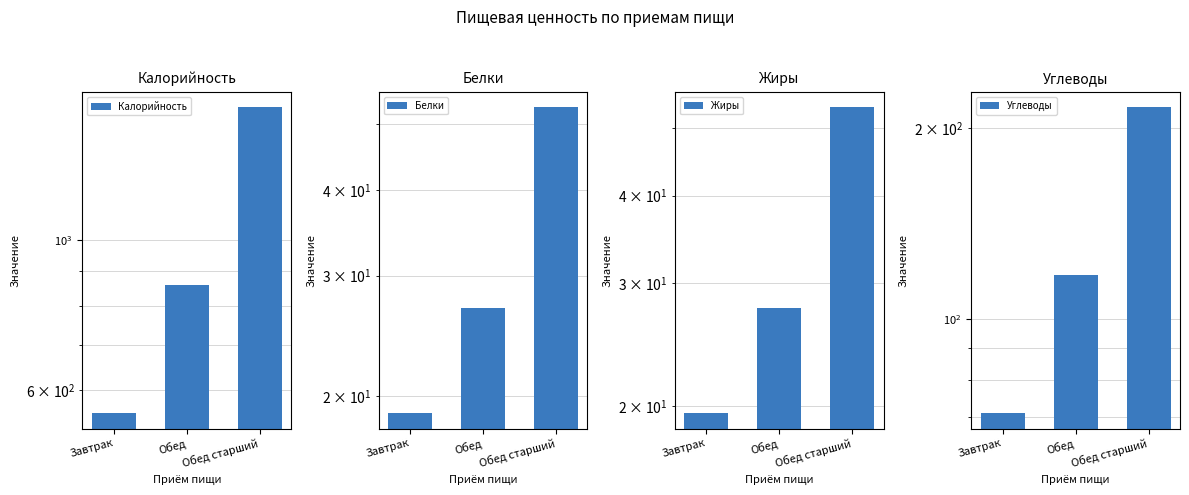

What is the difference between the Жиры values at Обед and Обед старший?

25.9